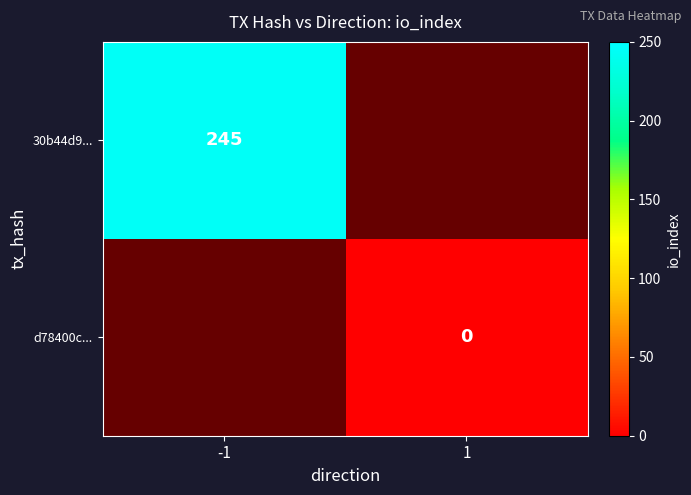

True or false: d78400c628f5740b5fbe1a14275e1bae81b6bf6 has a value of 0 at -1.

False